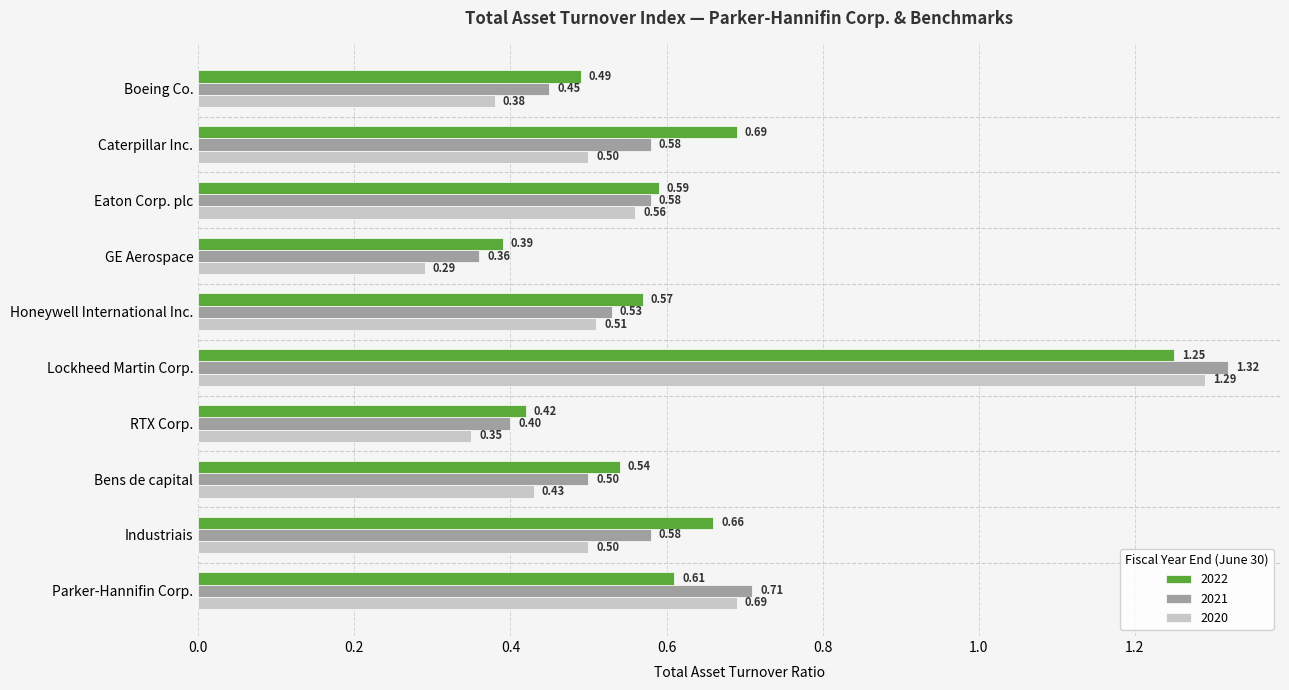

What is the sum of all 2020 values?

5.5